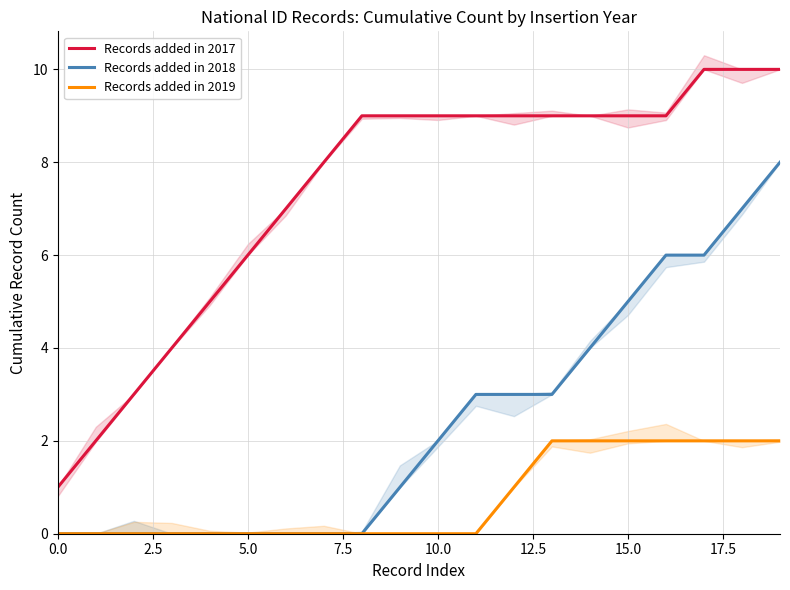

How many data points in Records added in 2017 are less than 9?

8